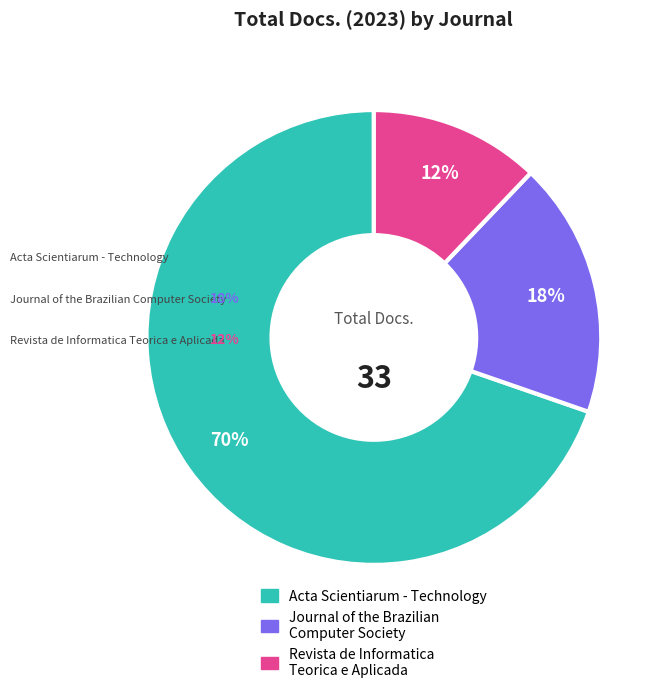

What portion of the pie excludes Acta Scientiarum - Technology?

30.3%